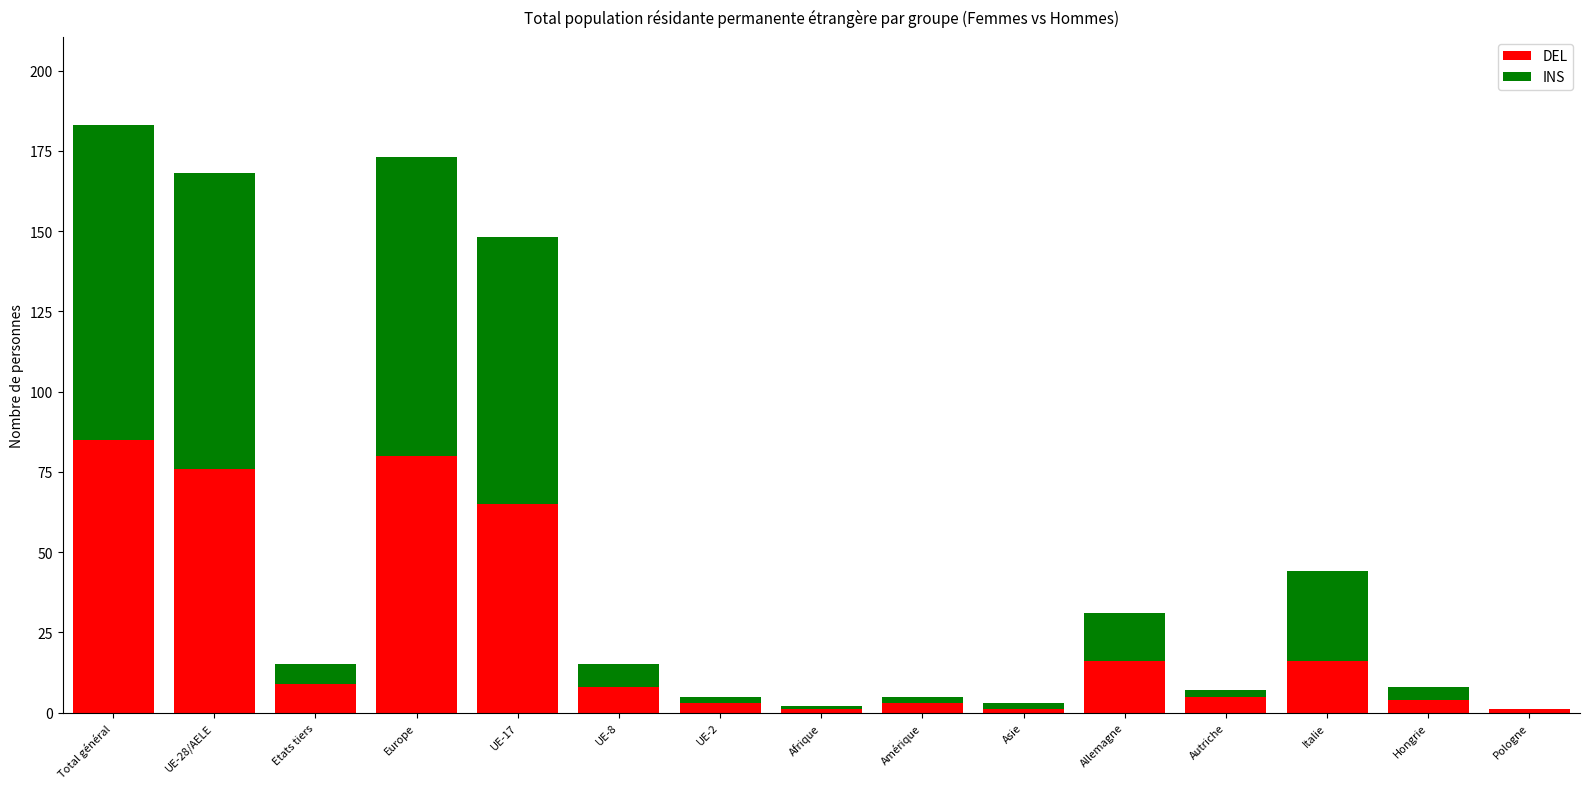

Count the number of categories in the chart.

15